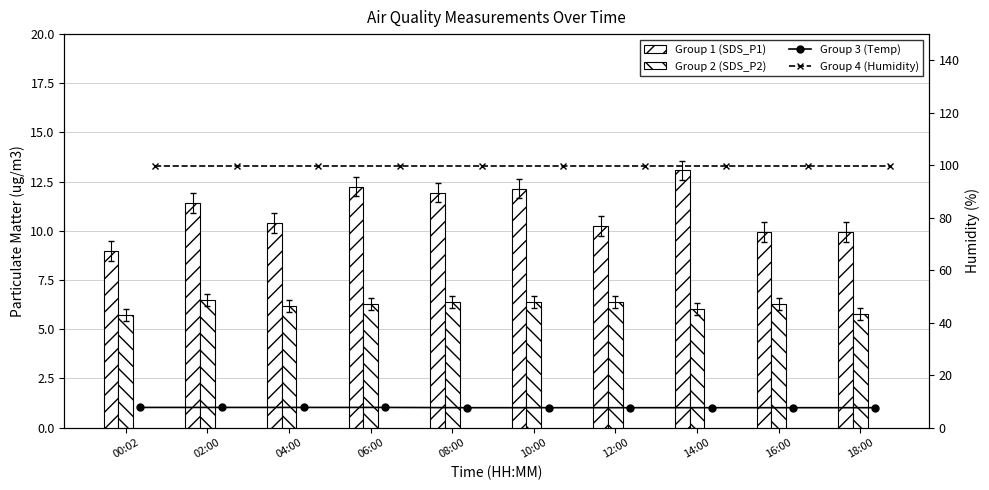

What is the spread (max minus min) of values at 08:00?

93.5